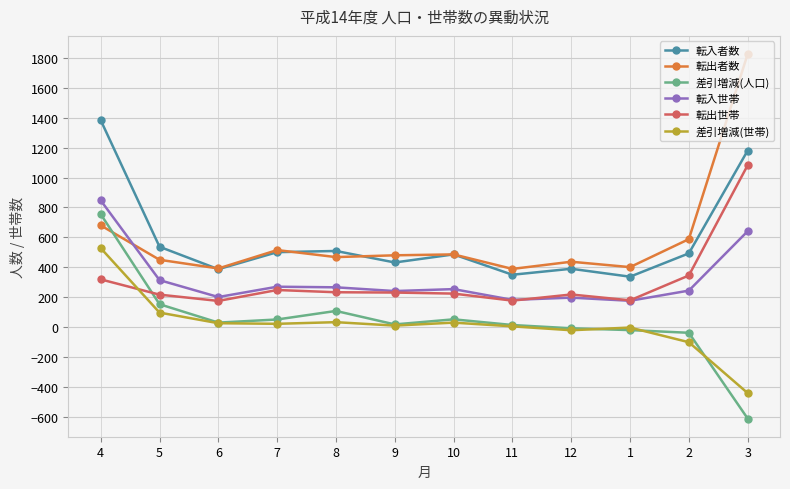

What is the sum of the 差引増減(世帯) values at 6 and 9?

36